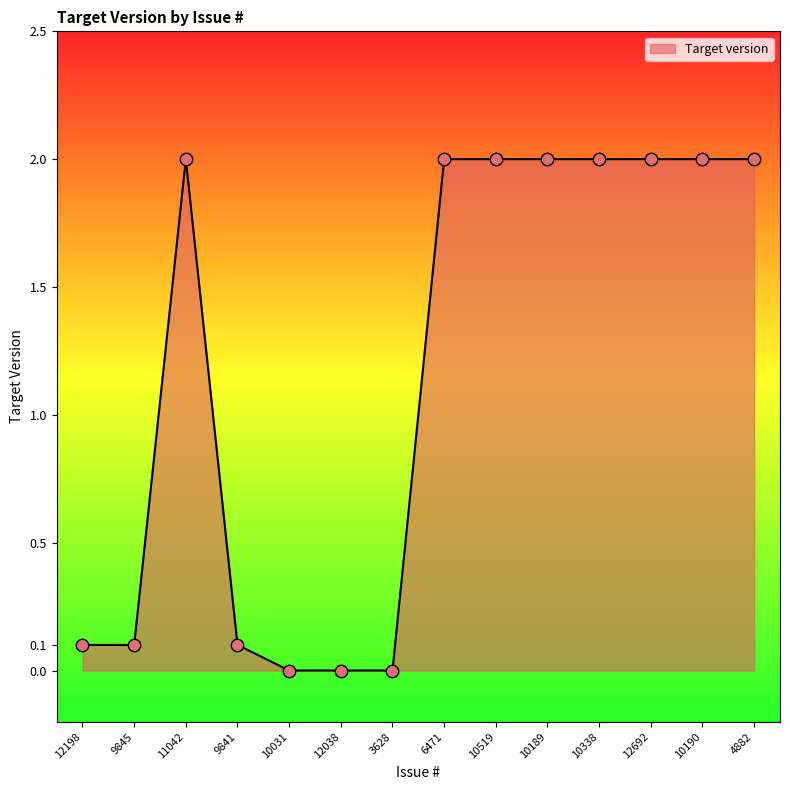

What is the change in value from 9841 to 10519?

+1.9